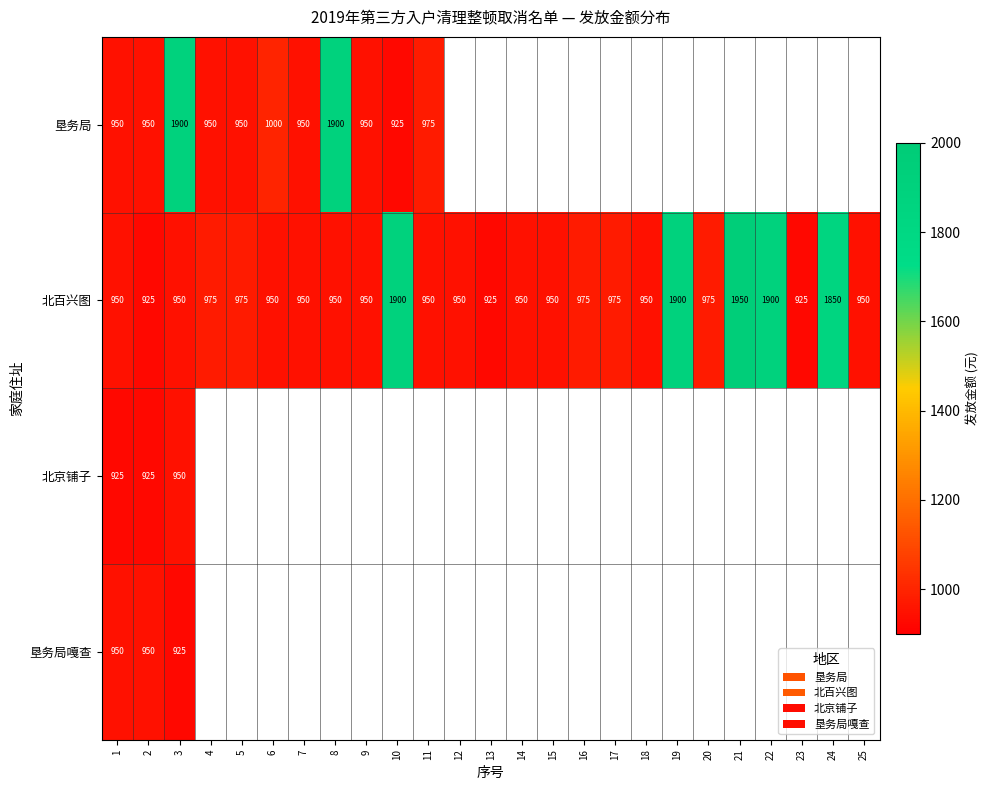

Count the number of data series in this chart.

4